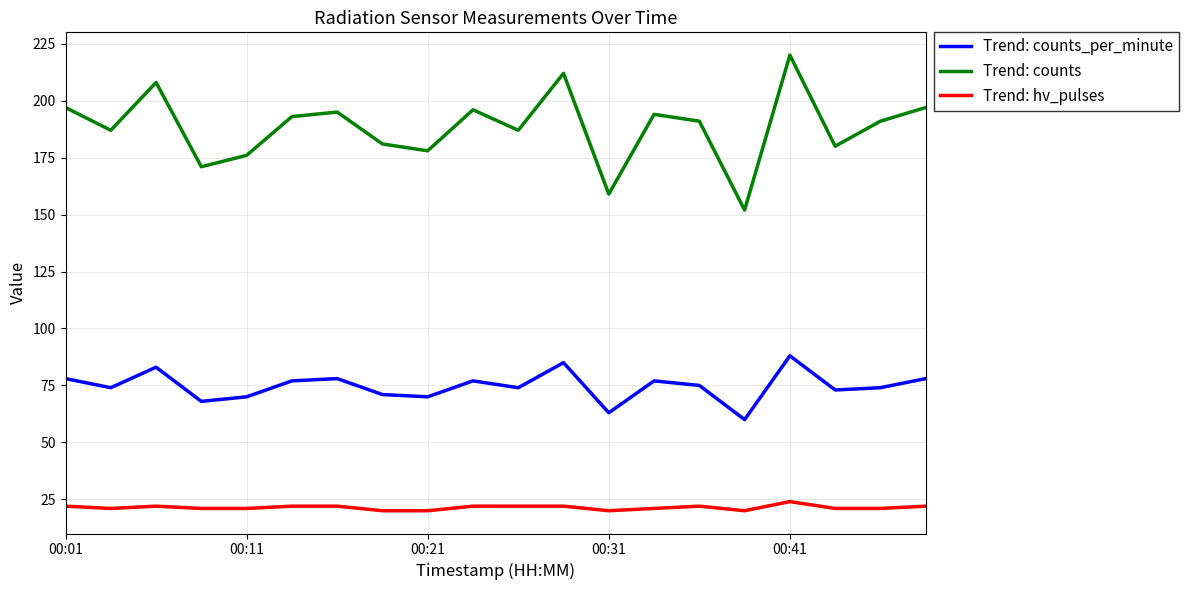

Which series has the largest range (max minus min)?

Trend: counts